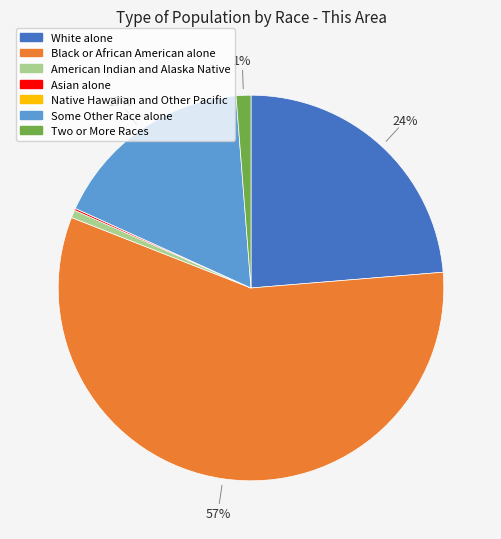

Which slice is the largest?

Black or African American alone